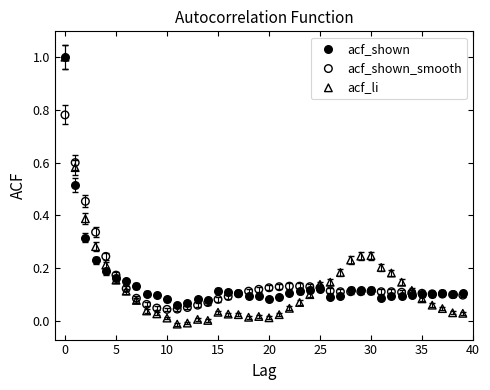

Which series contains the lowest Y value?

acf_li